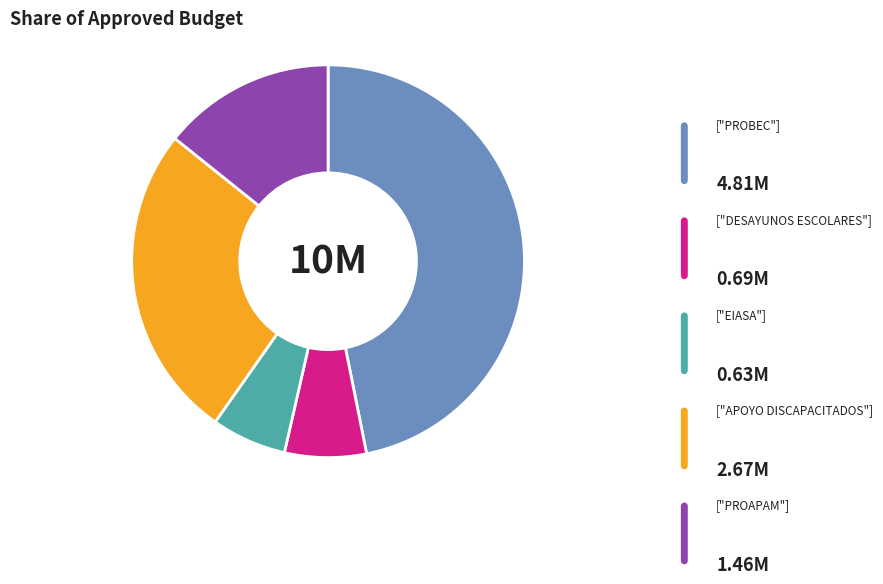

Is there a majority slice in this chart?

No